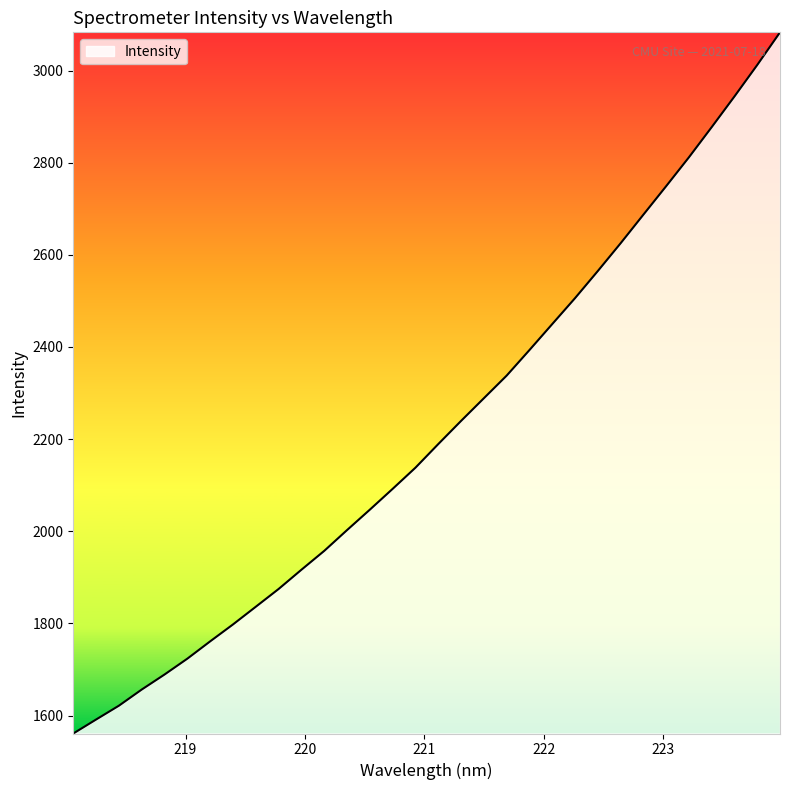

What is the difference between the maximum and minimum values?

1521.8